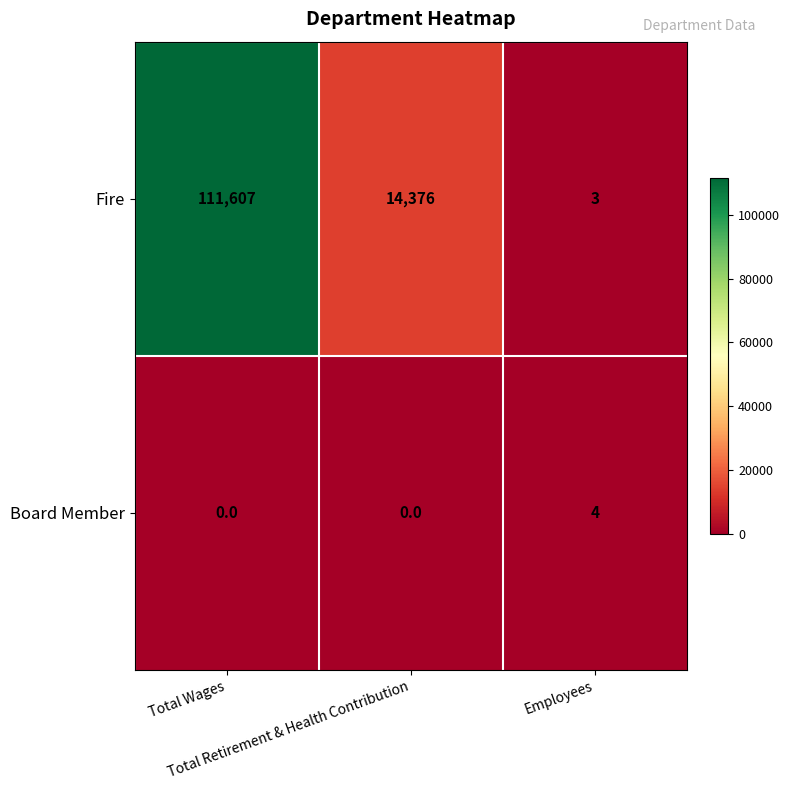

What is the maximum value shown in the chart?

111607